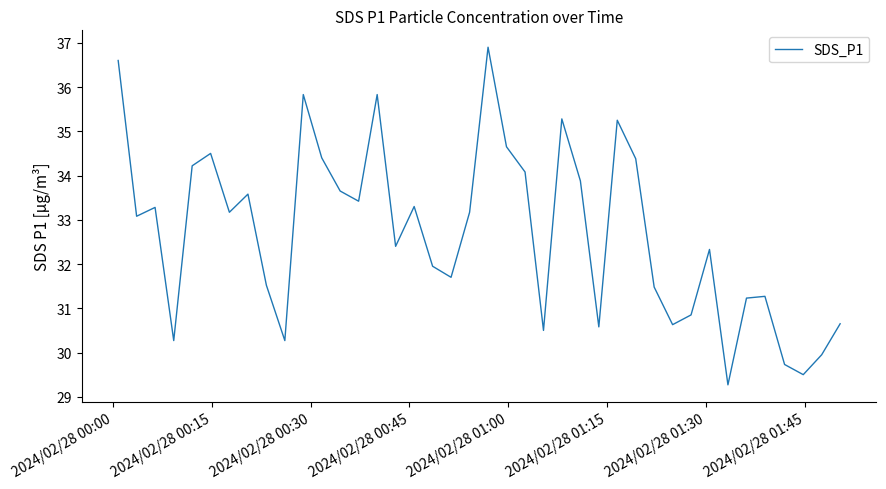

Count the number of values greater than 33.

21